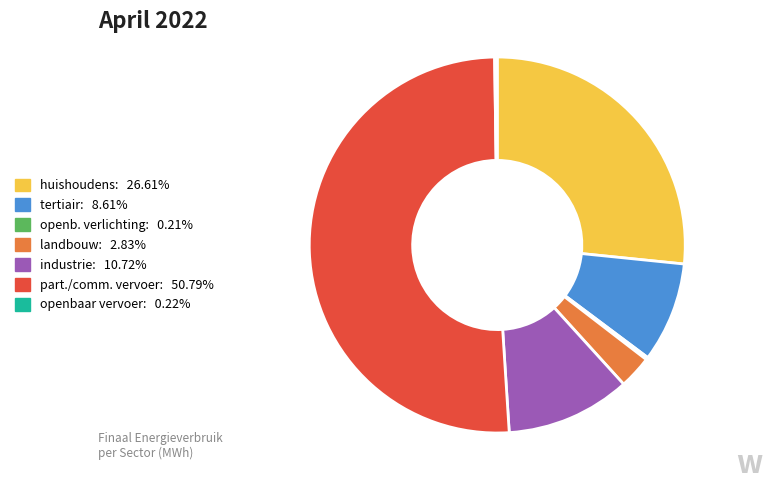

Is there any slice that represents more than half of the pie?

Yes